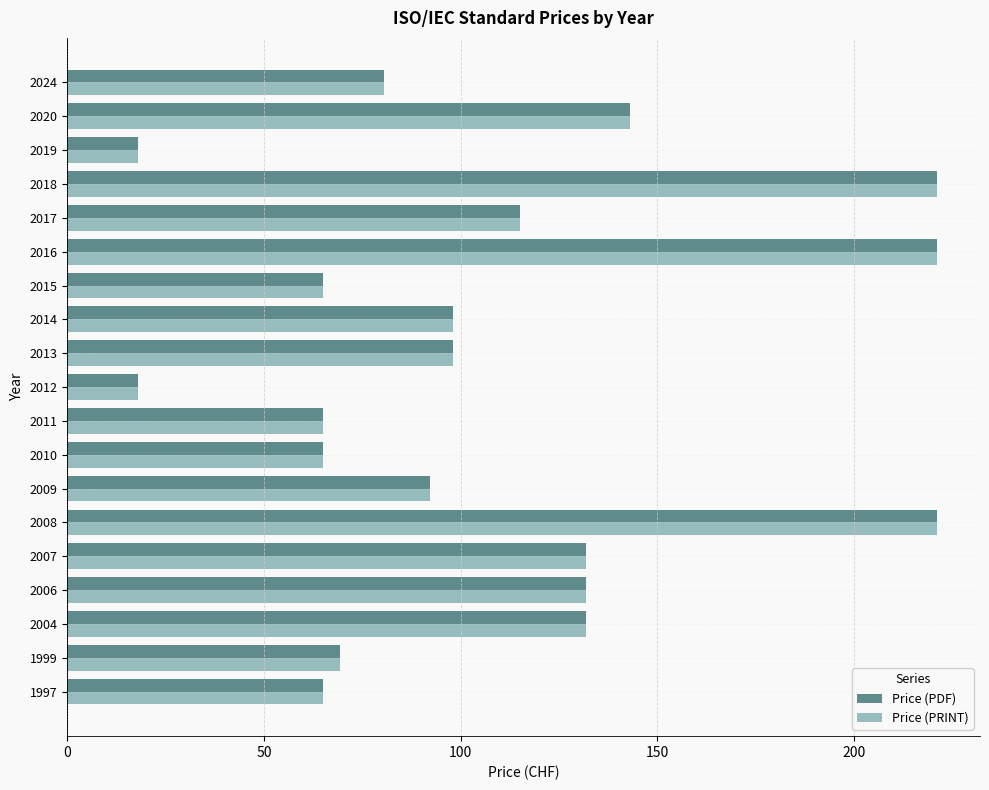

At which label is Price (PRINT) closest to 119?

2017